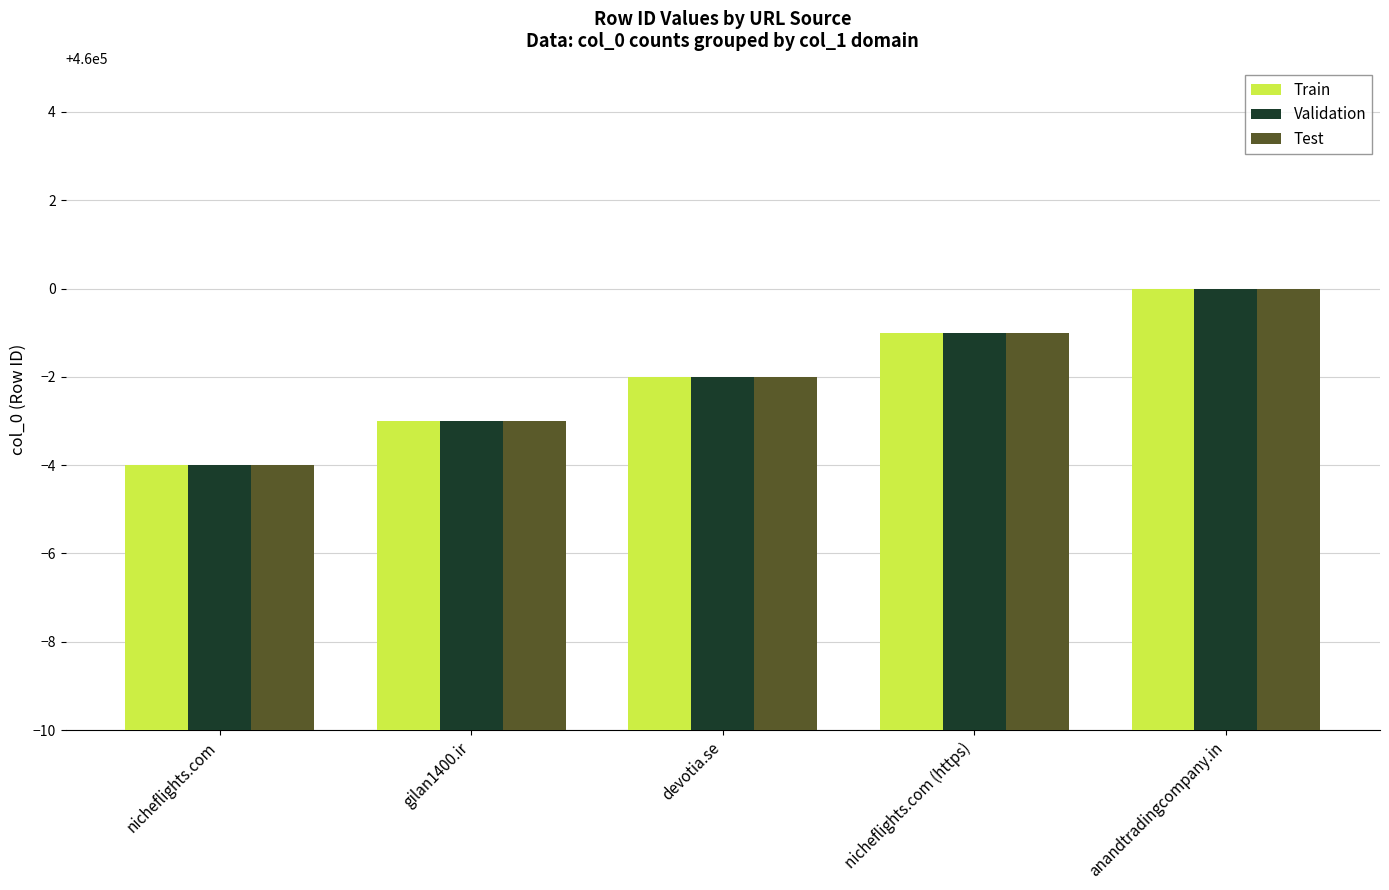

What is the approximate value of Validation at gilan1400.ir?

459997